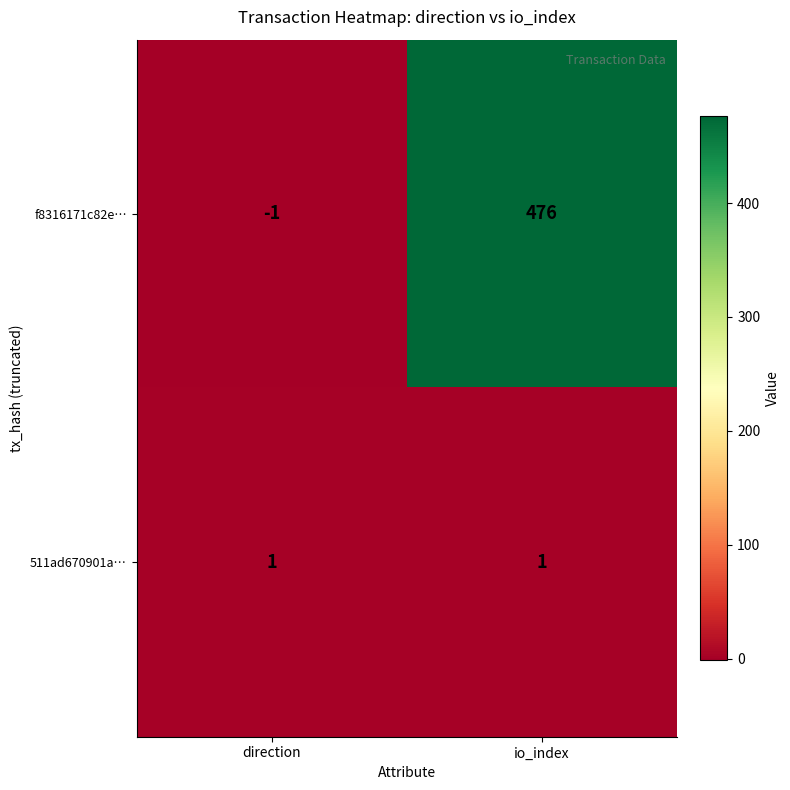

What is the sum of all f8316171c82e… values?

475